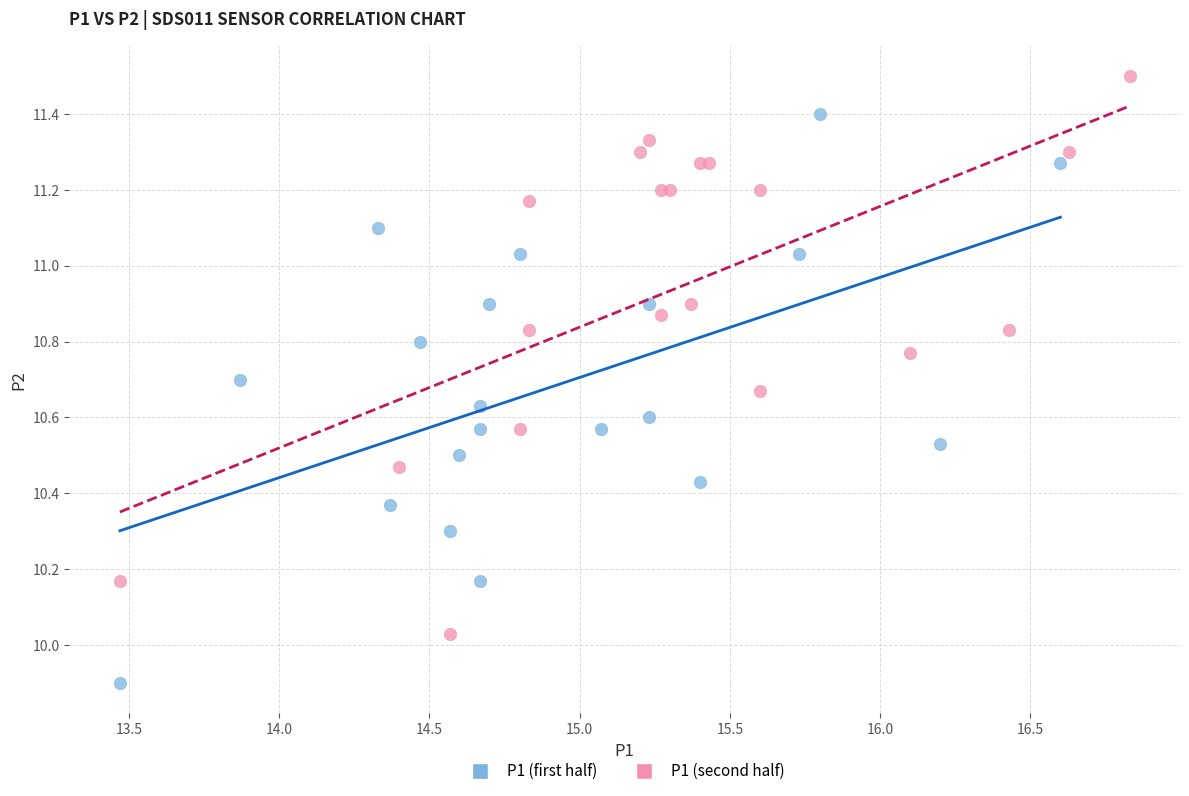

Which series reaches the minimum Y coordinate?

P1 (first half)